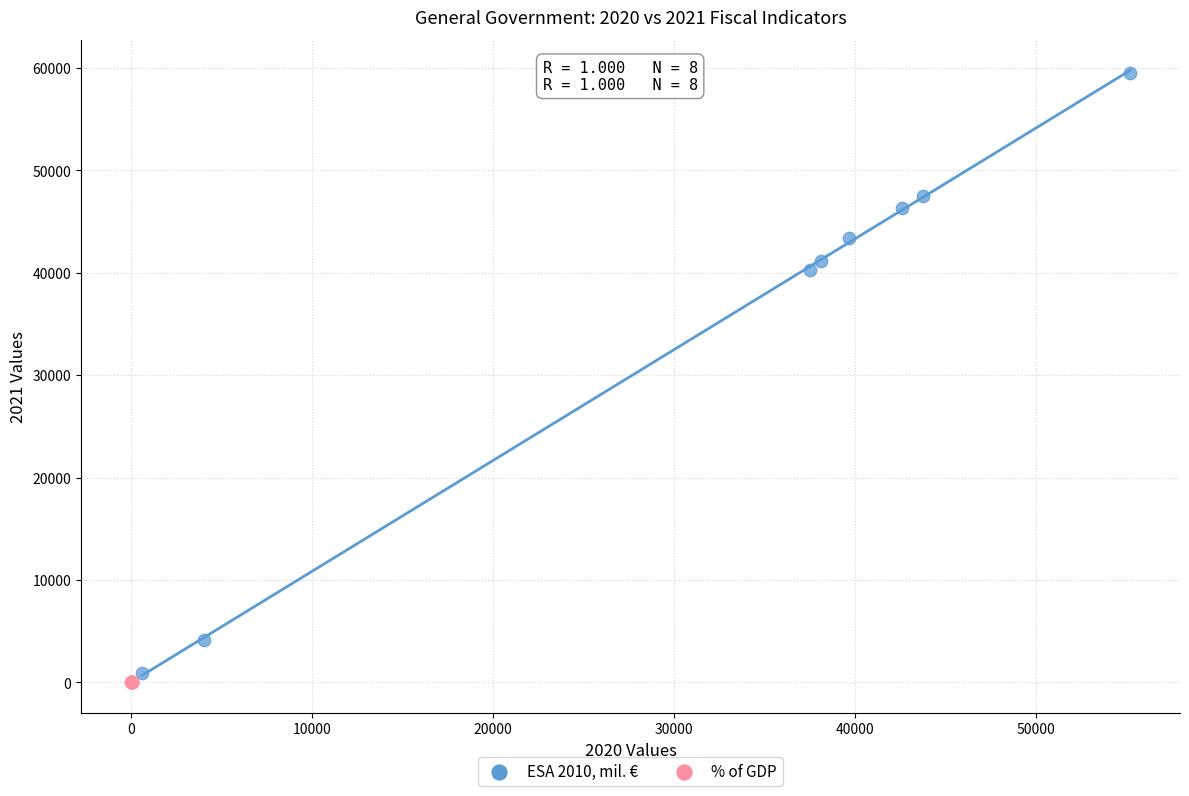

Which series contains the lowest Y value?

% of GDP